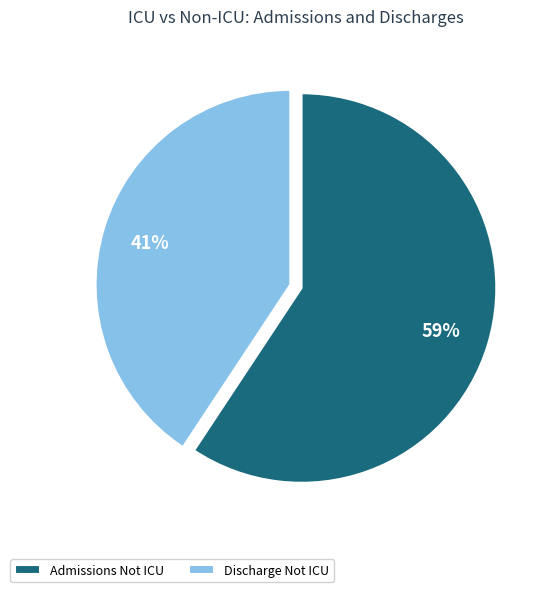

Count the number of slices in the pie.

2